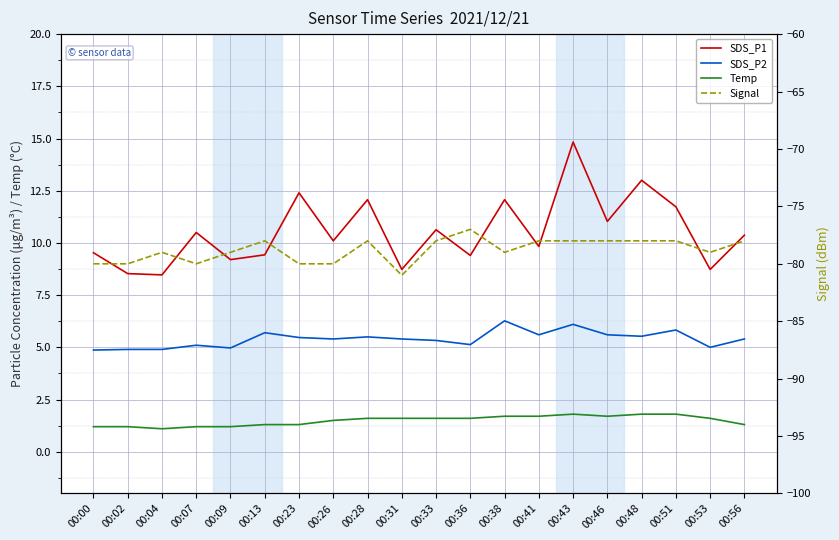

At which label is SDS_P1 closest to 11?

00:46